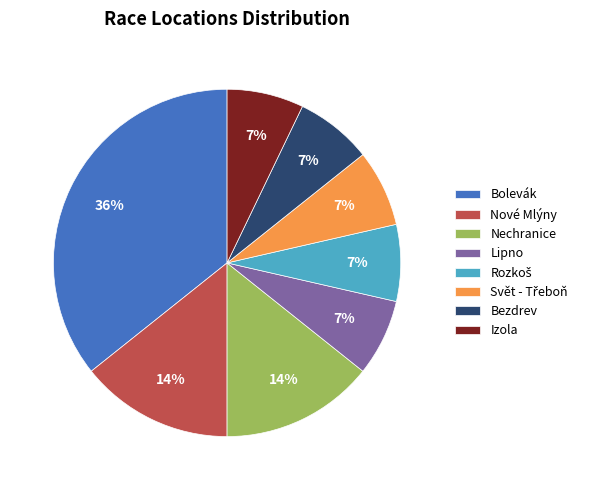

True or false: Izola accounts for 7% of the total.

True